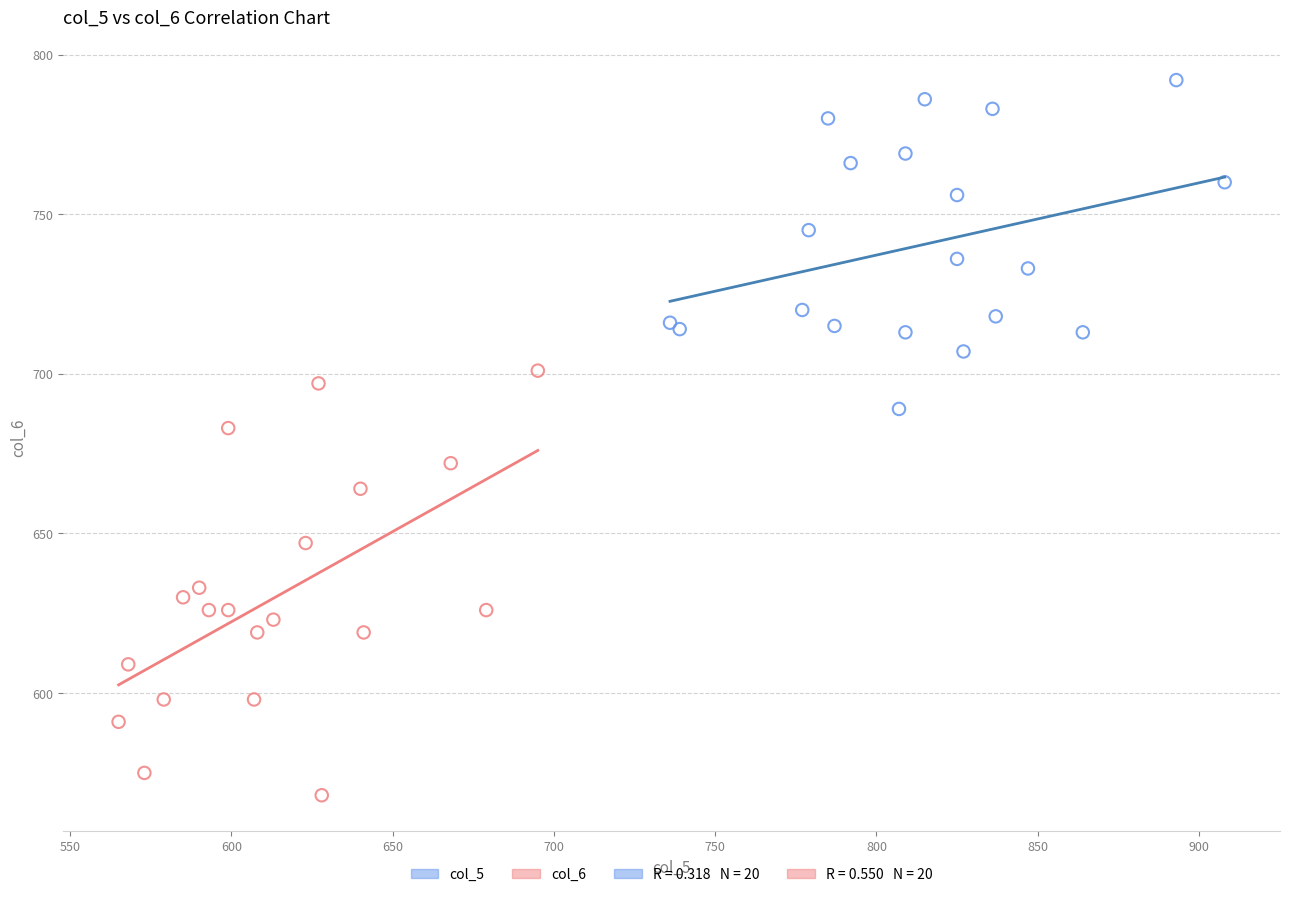

Which series contains the highest Y value?

col_5